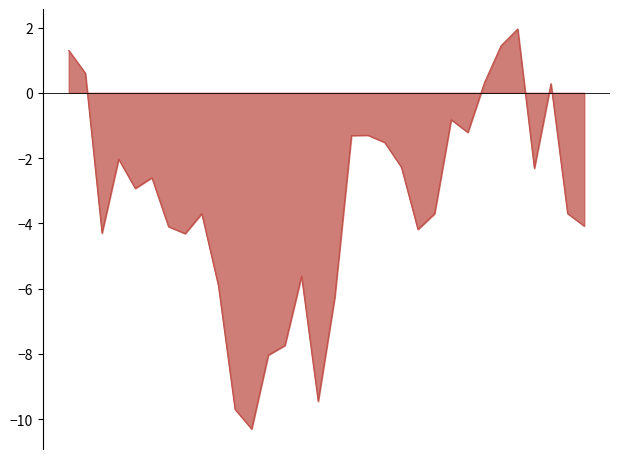

What is the maximum value shown in the chart?

2.0